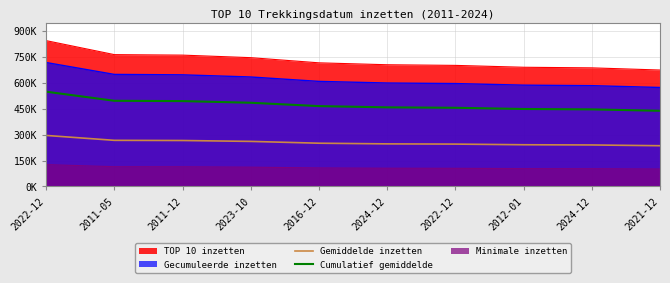

True or false: Cumulatief gemiddelde and Gemiddelde inzetten cross at least once.

False